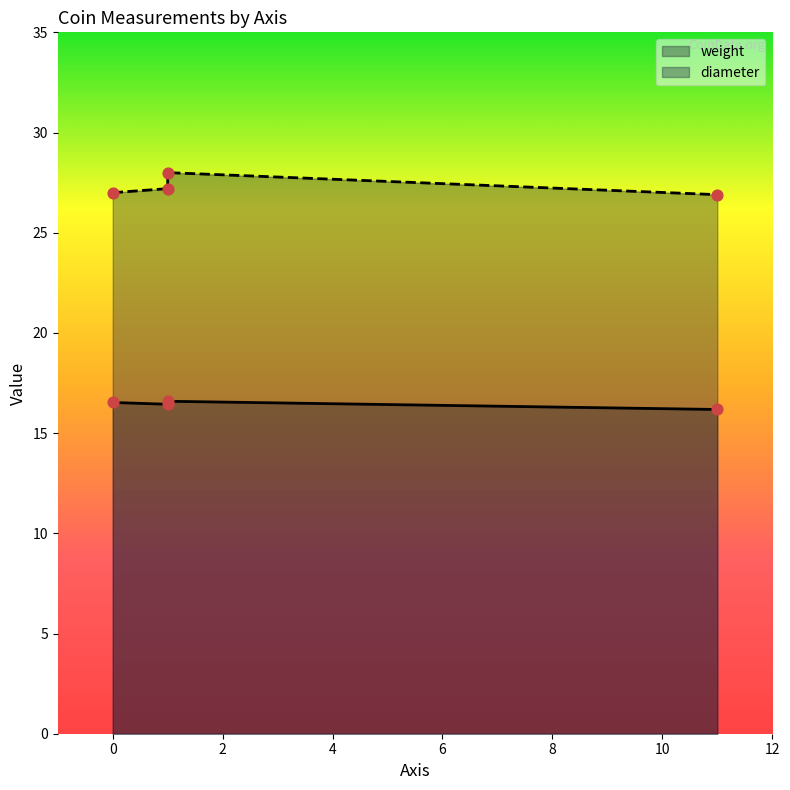

Approximately how many times larger is the value at 11 compared to 11?

1.0